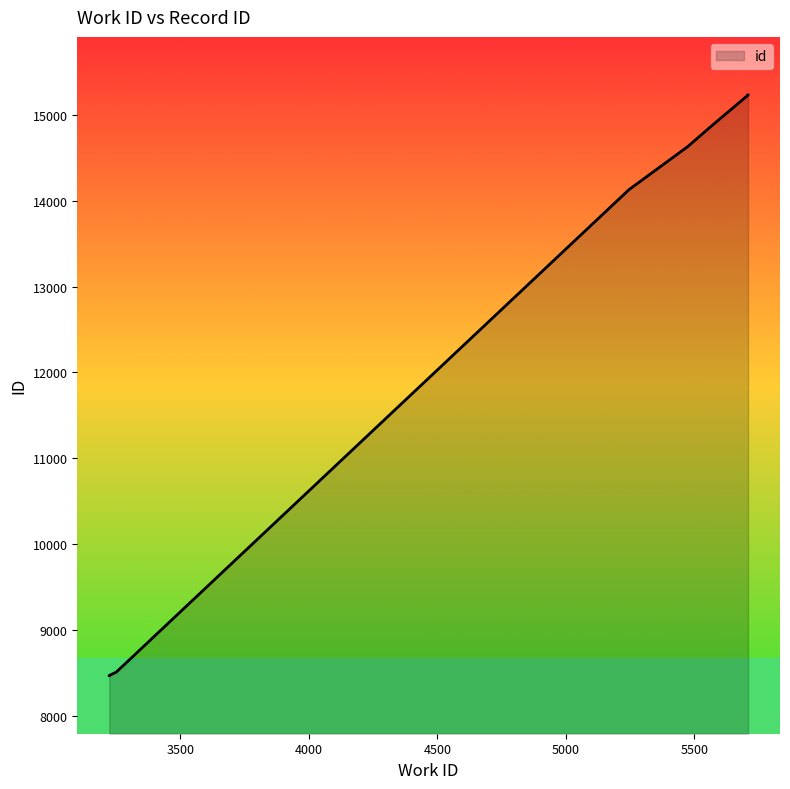

What is the ratio of the value at 5709 to the value at 5473?

1.0